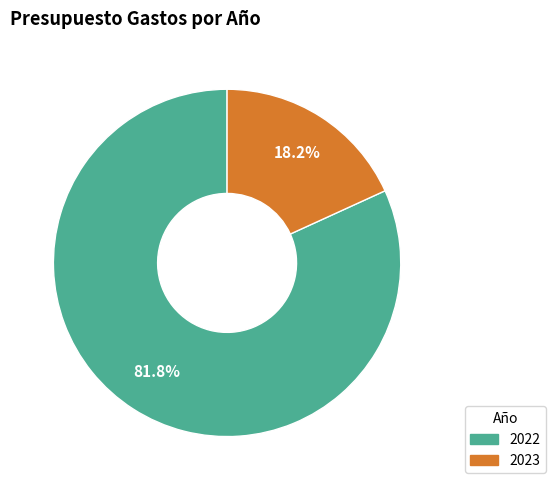

To the nearest percent, what portion does 2023 represent?

18%